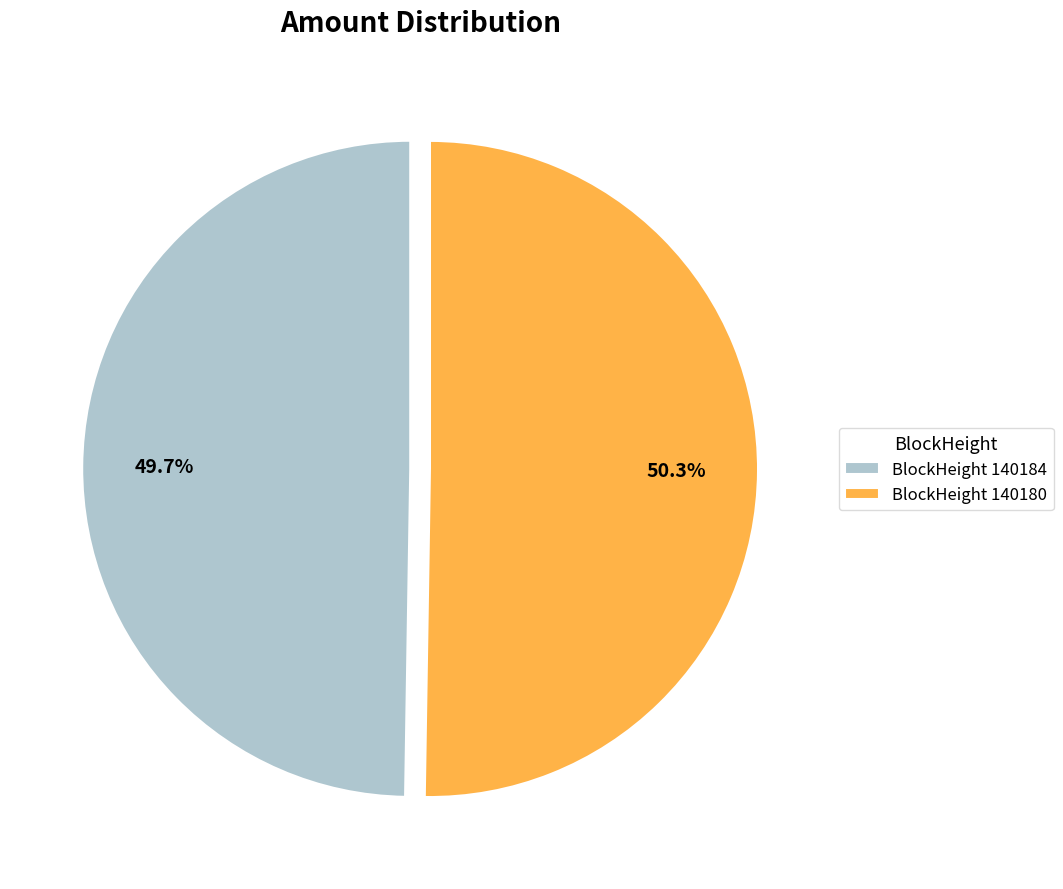

Does any single category account for the majority?

Yes